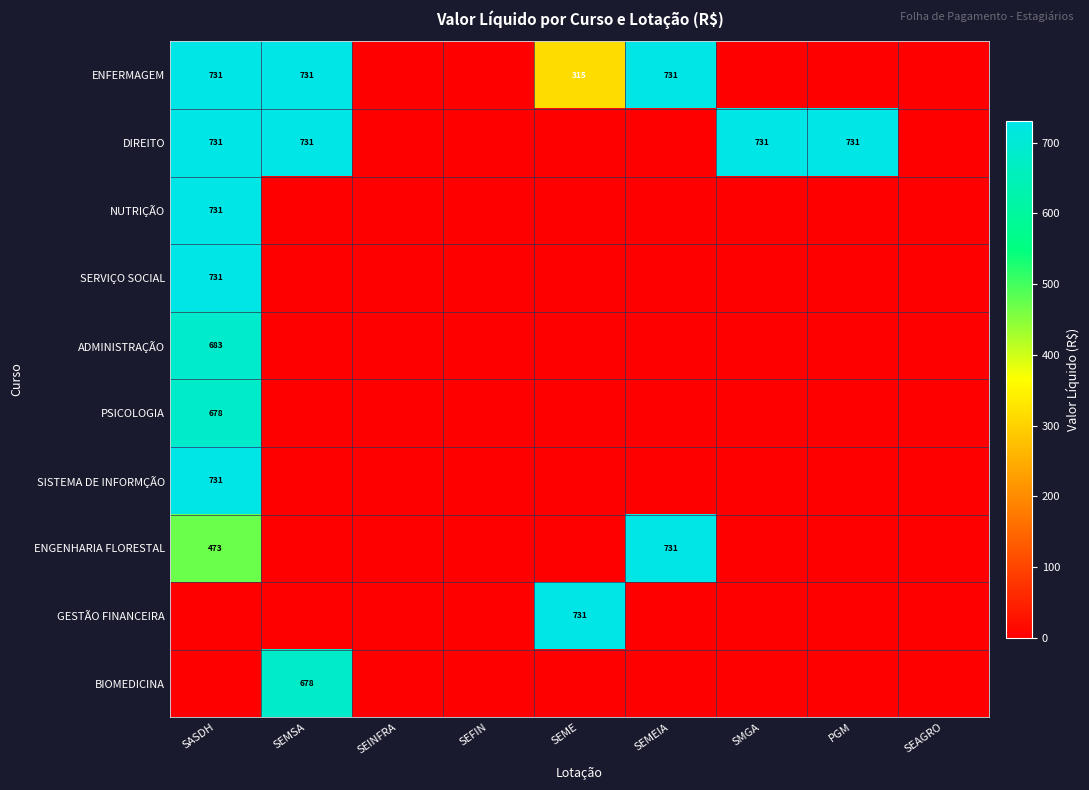

True or false: BIOMEDICINA has a value of 0.0 at PGM.

True